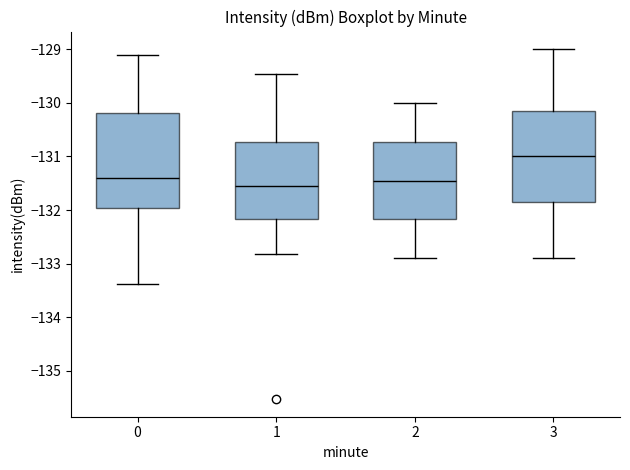

Where does the upper whisker of the box at x = 3 end on the y-axis? The values are not printed on the chart, so give them approximately, as read against the axis.

-129.0